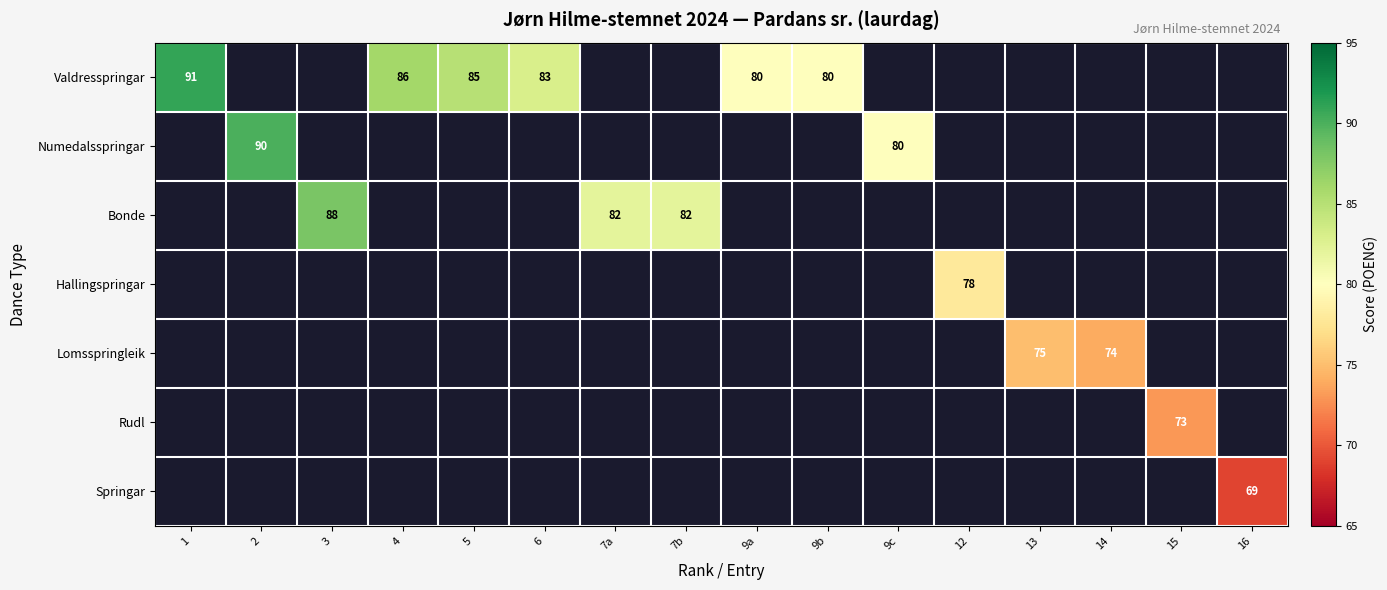

How many categories are shown in the chart?

16